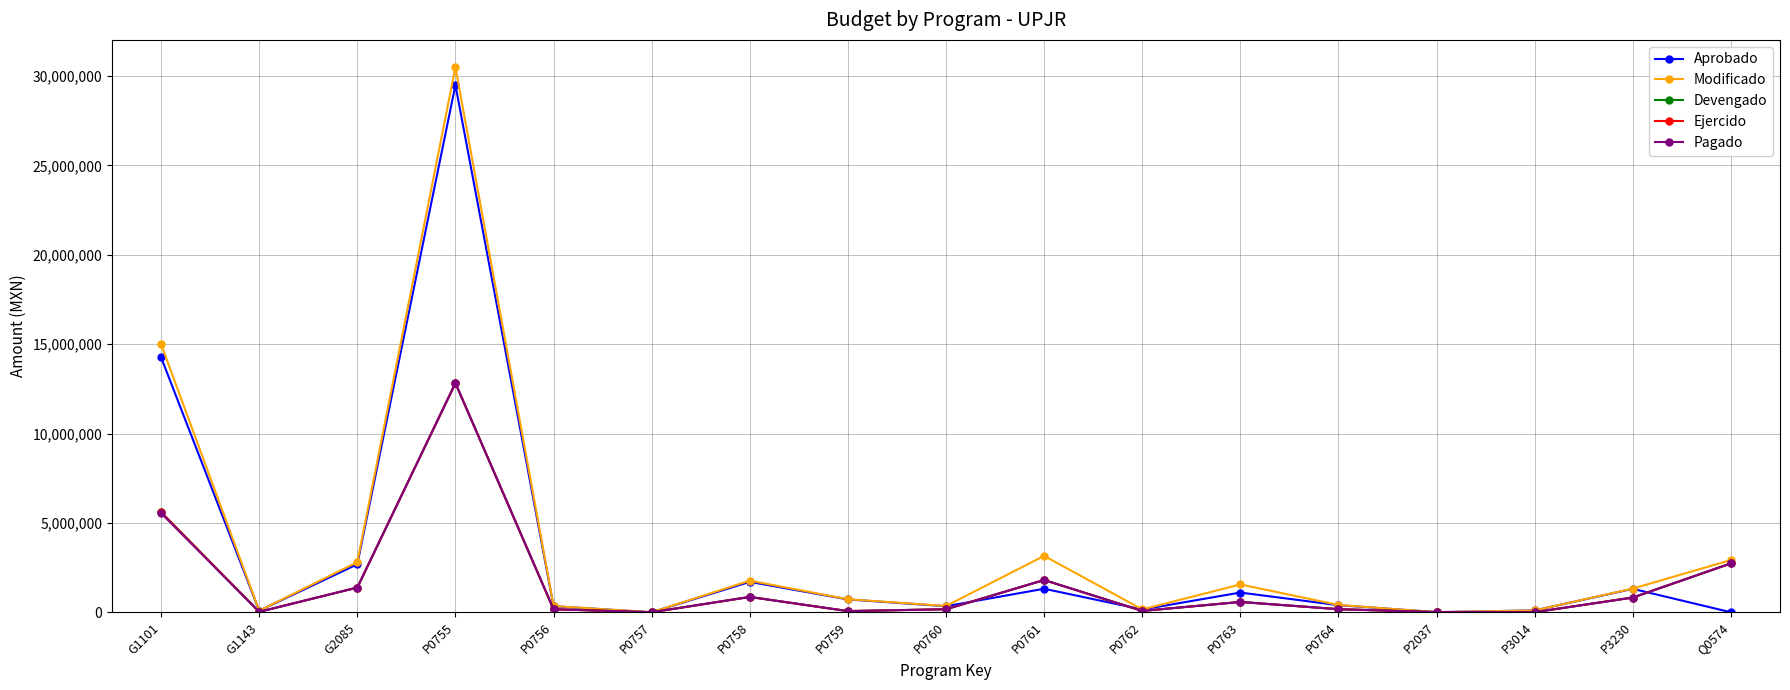

True or false: Modificado and Ejercido intersect in this chart.

False